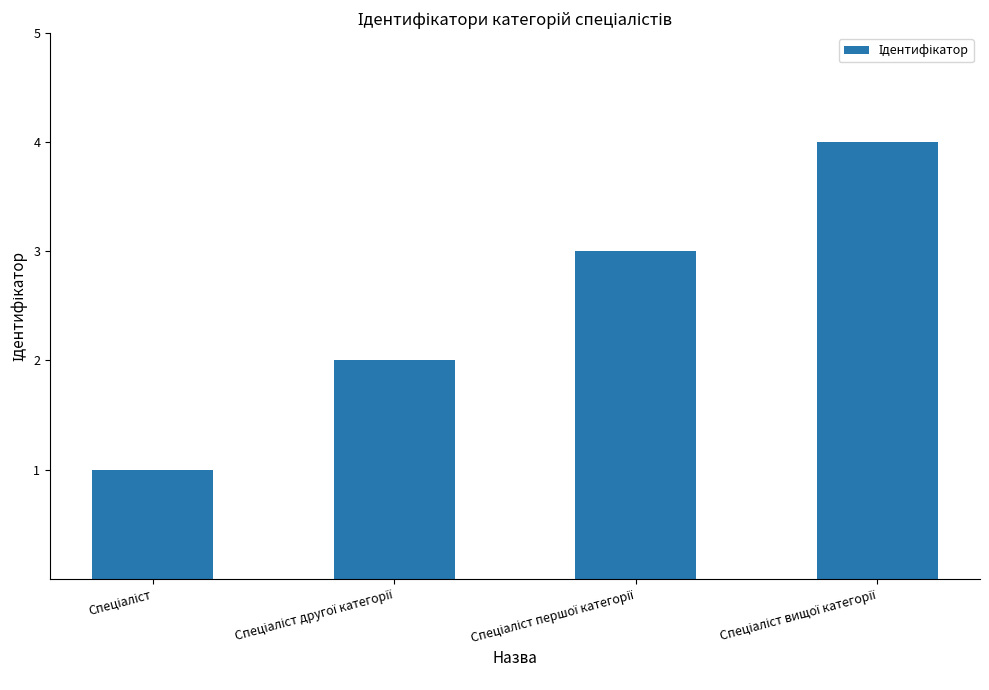

What is the greatest value displayed?

4